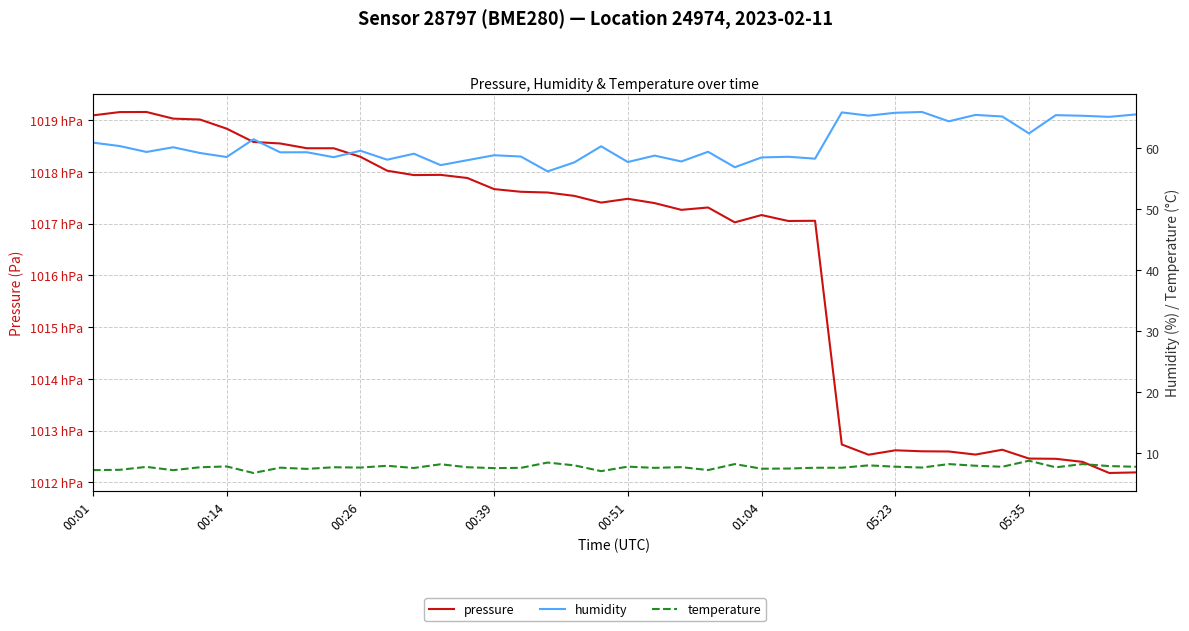

Rank the series at 00:51 from highest to lowest value.

pressure, humidity, temperature